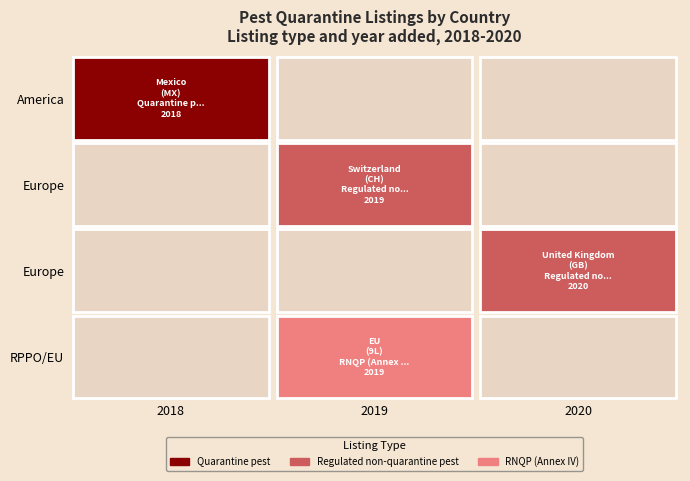

What is the greatest value displayed?

2020